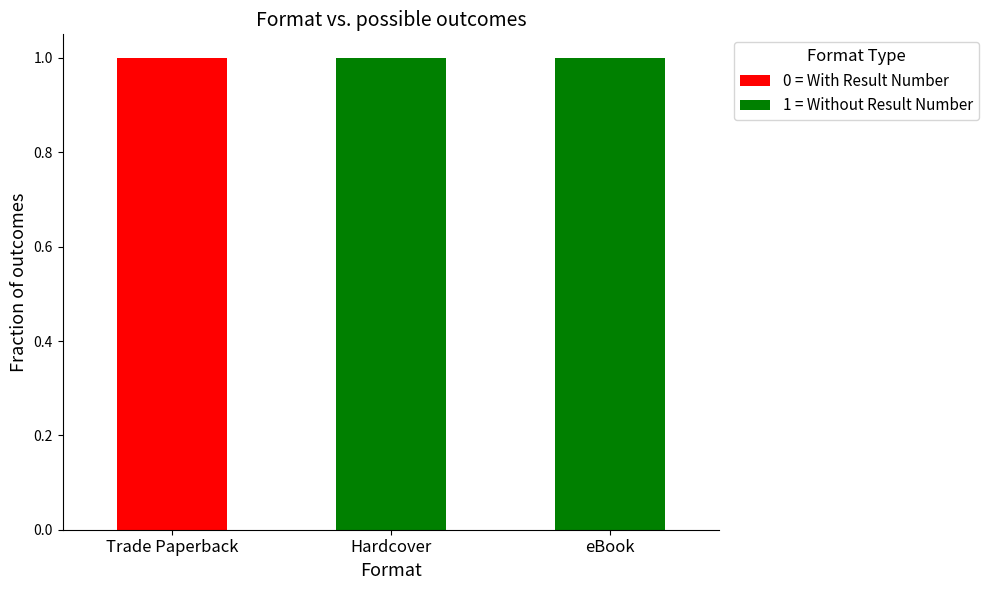

Reading right to left, what are the values for 0 = With Result Number?

eBook=0	Hardcover=0	Trade Paperback=1